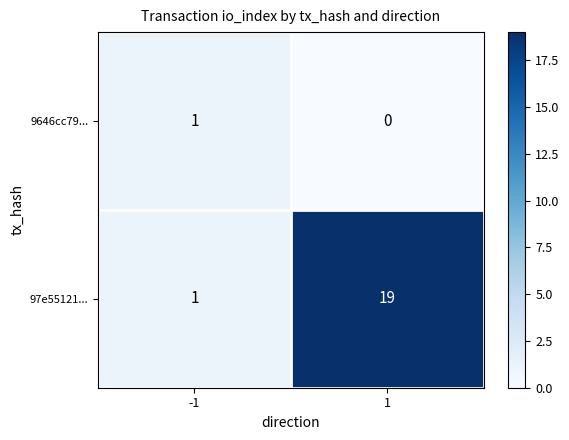

Rank the series at 1 from lowest to highest value.

9646cc79..., 97e55121...